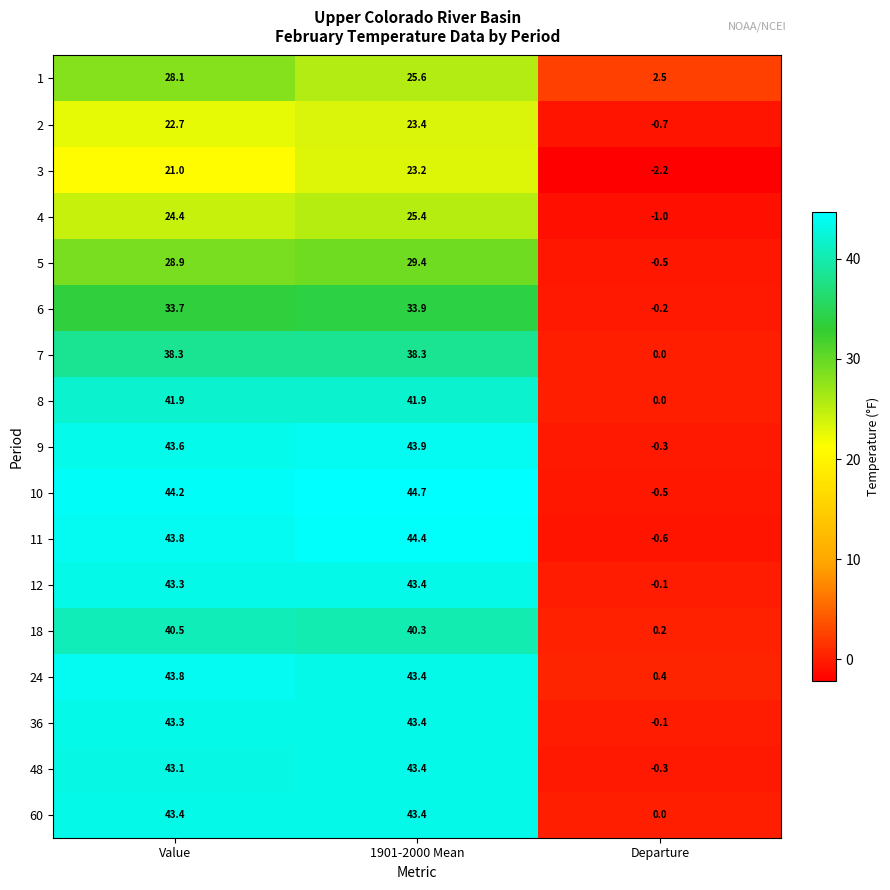

At which category is the sum across all series the highest?

1901-2000 Mean